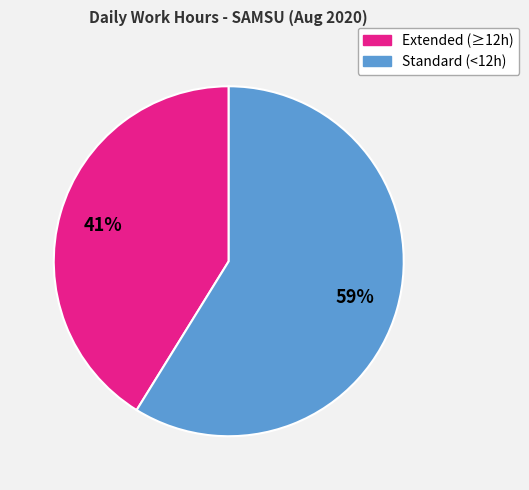

To the nearest percent, what is the difference between the largest and smallest slice percentages?

18%